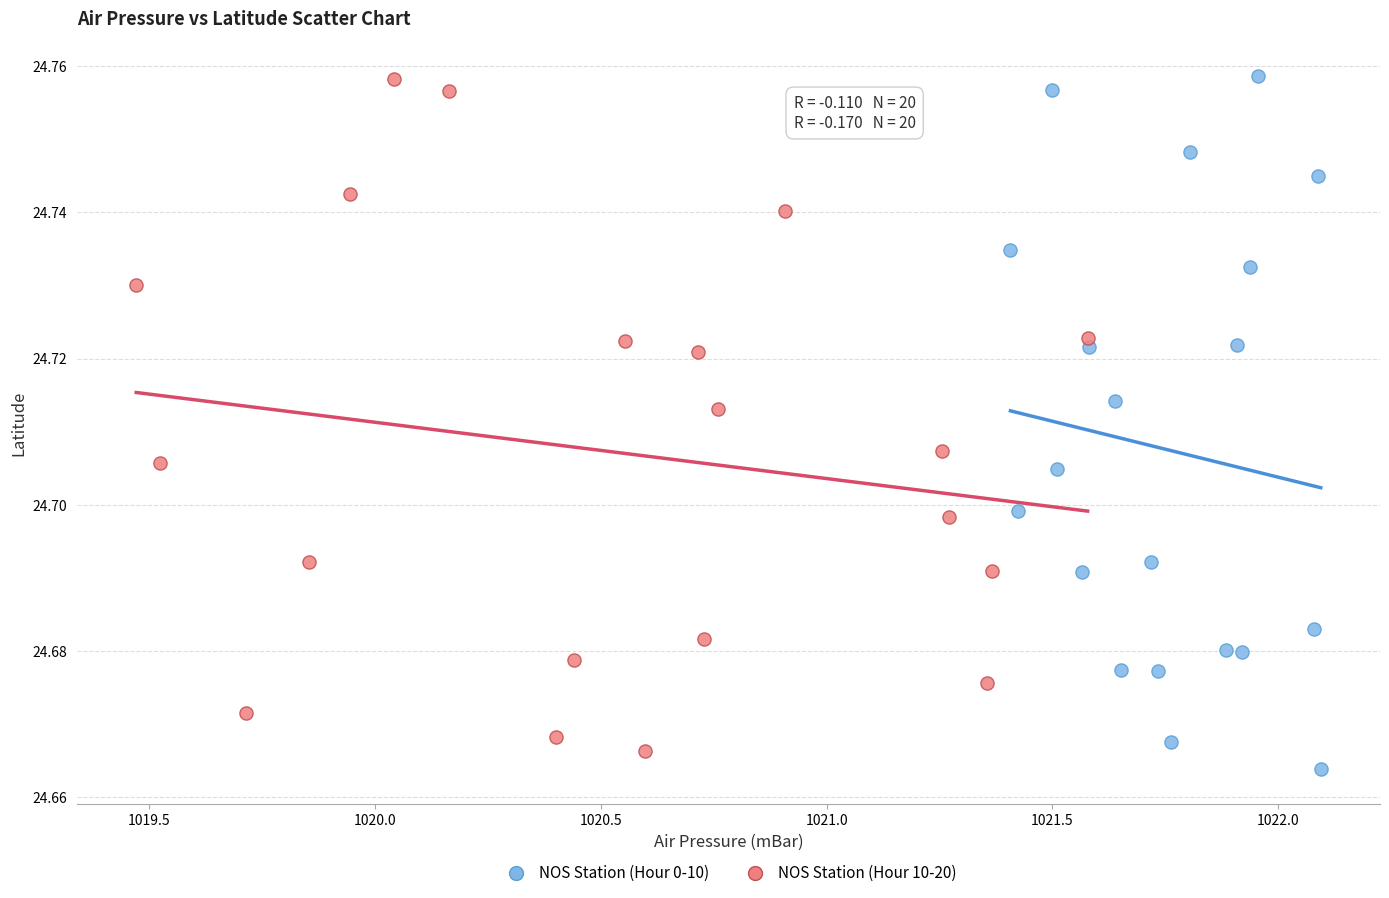

Which series has the largest Y range (max minus min)?

NOS Station (Hour 0-10)